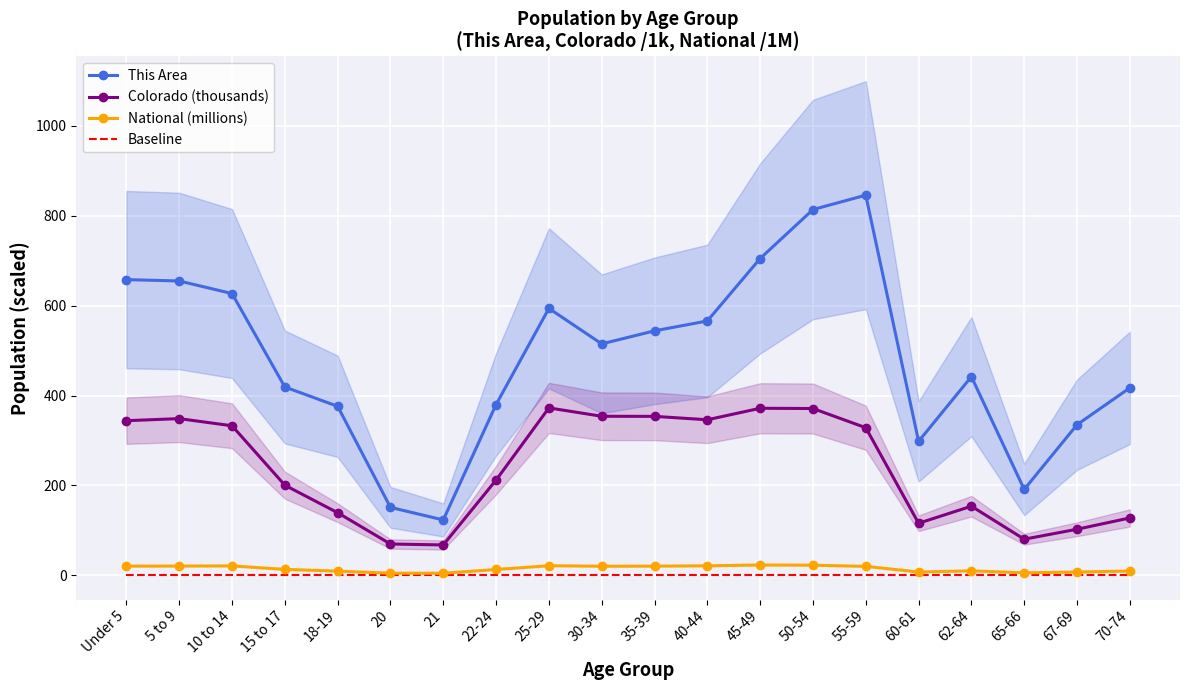

How many lines are shown in the chart?

4